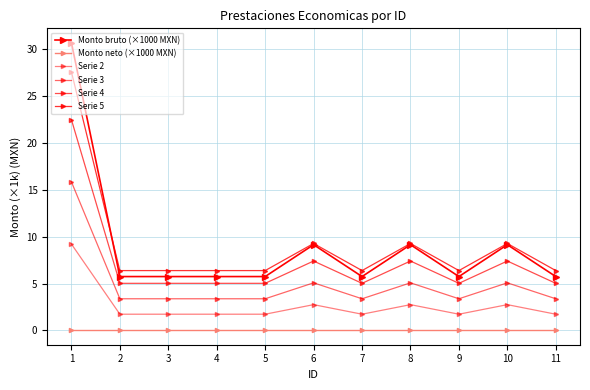

How many lines are shown in the chart?

6